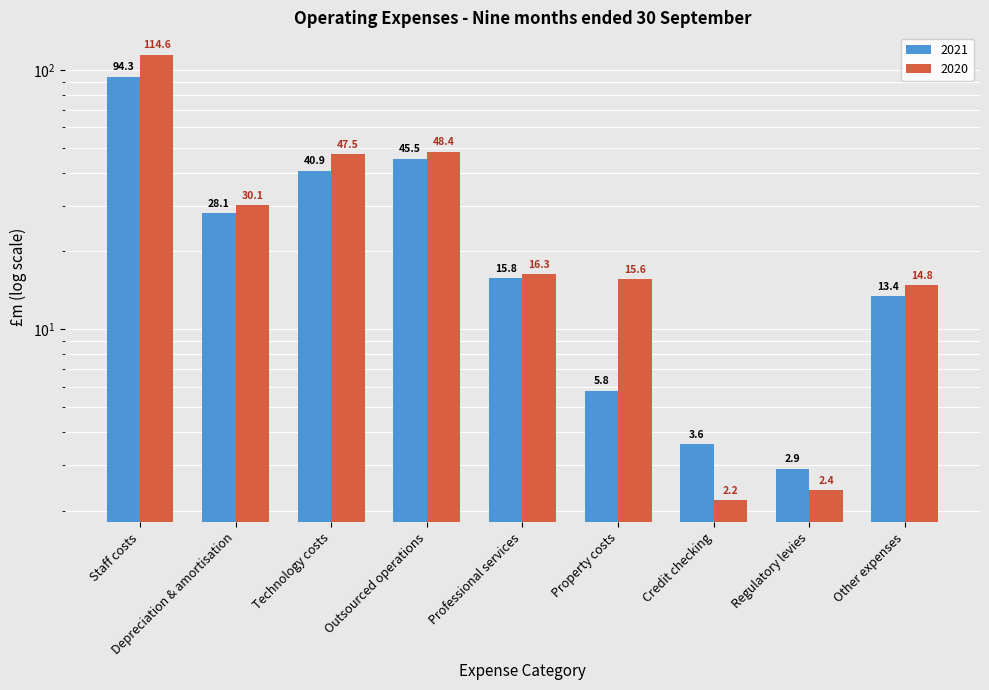

Which series changed the most between Professional services and Property costs?

2021